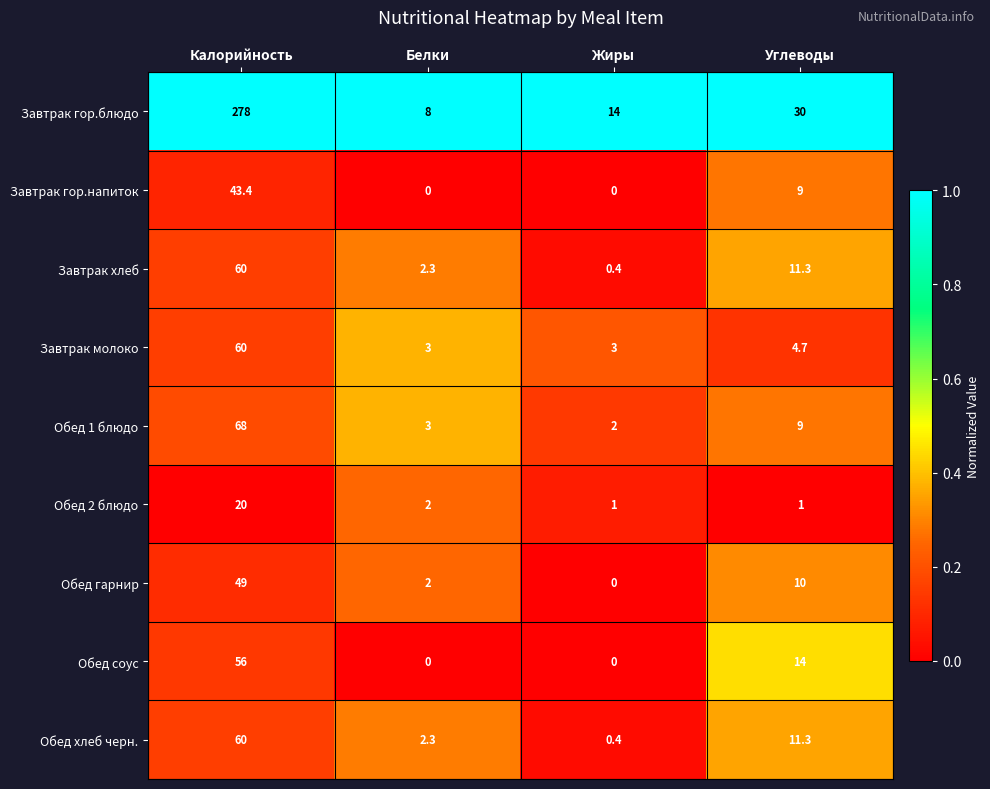

What is the average value of the Завтрак гор.блюдо series?

82.5